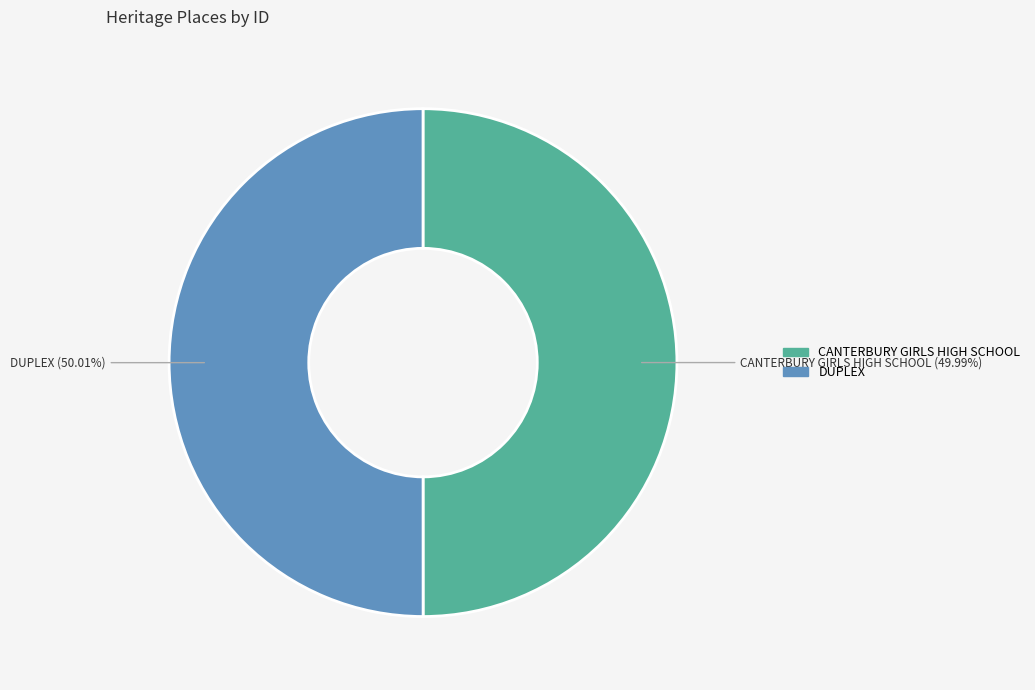

Does any single category account for the majority?

Yes